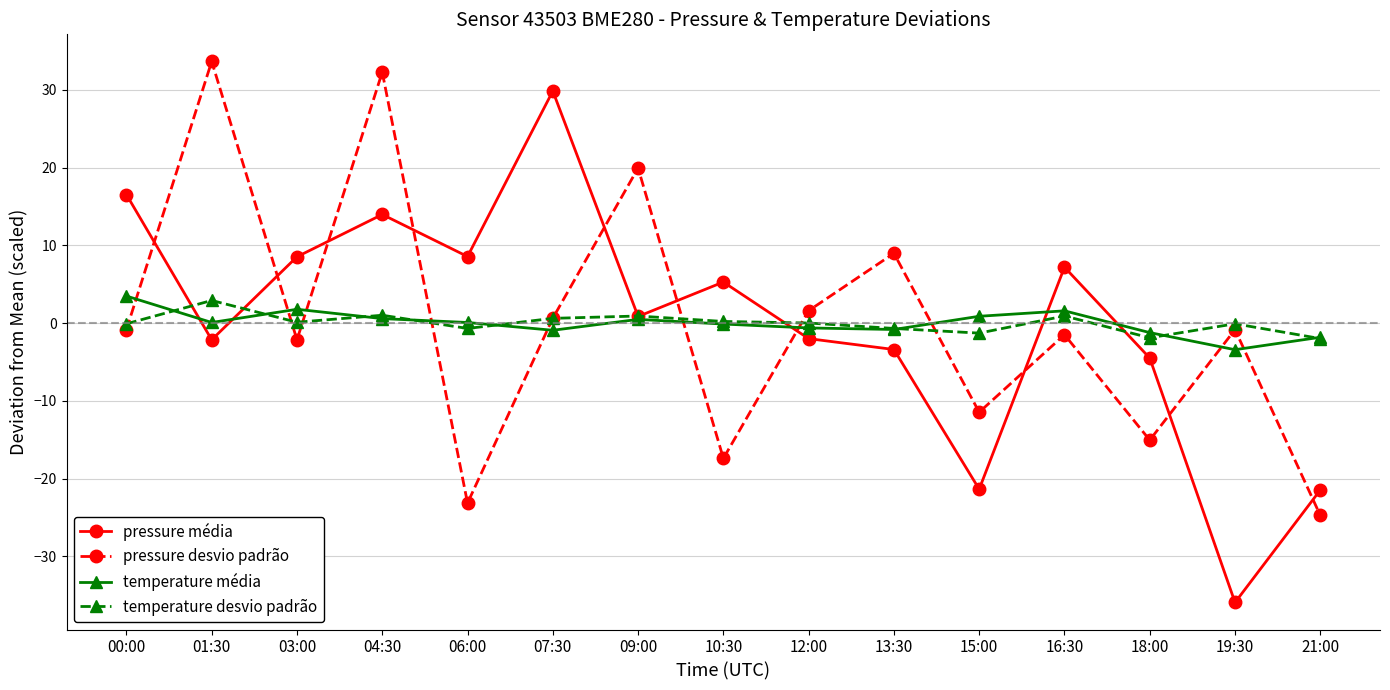

How many series are shown in this chart?

4